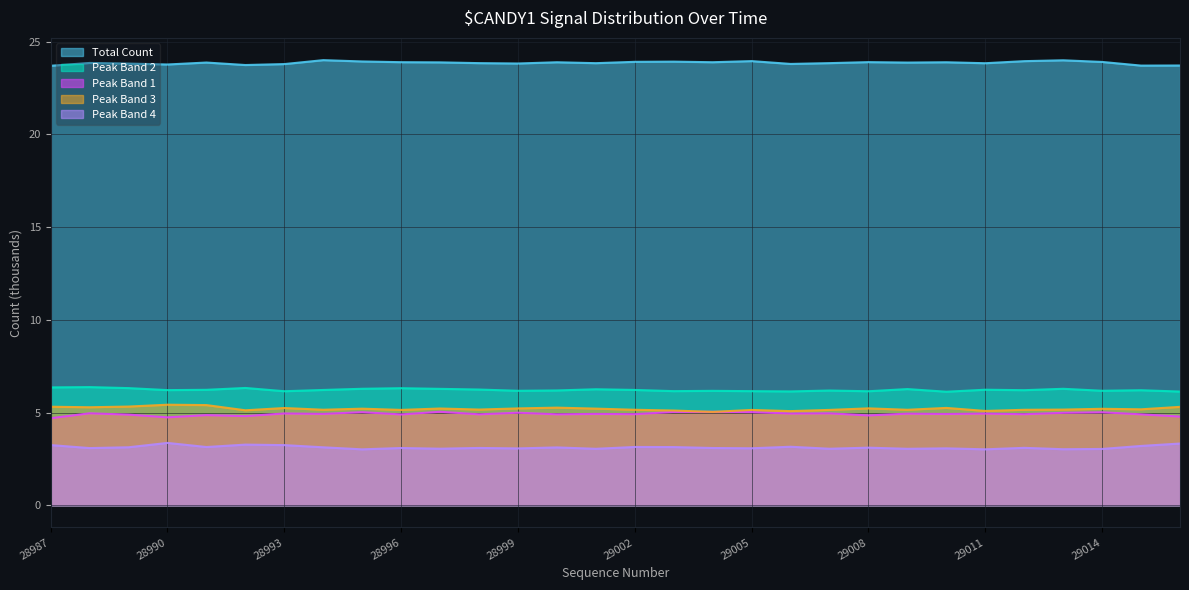

Rank the series by their maximum value, from highest to lowest.

Total Count, Peak Band 2, Peak Band 3, Peak Band 1, Peak Band 4